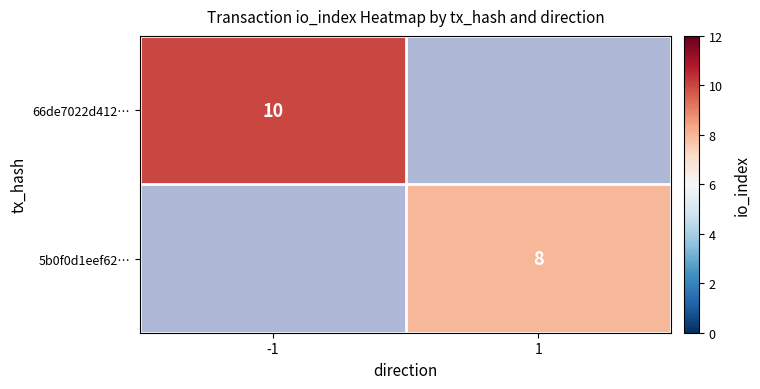

The value of 5b0f0d1eef62… at 1 is 8. True or false?

True